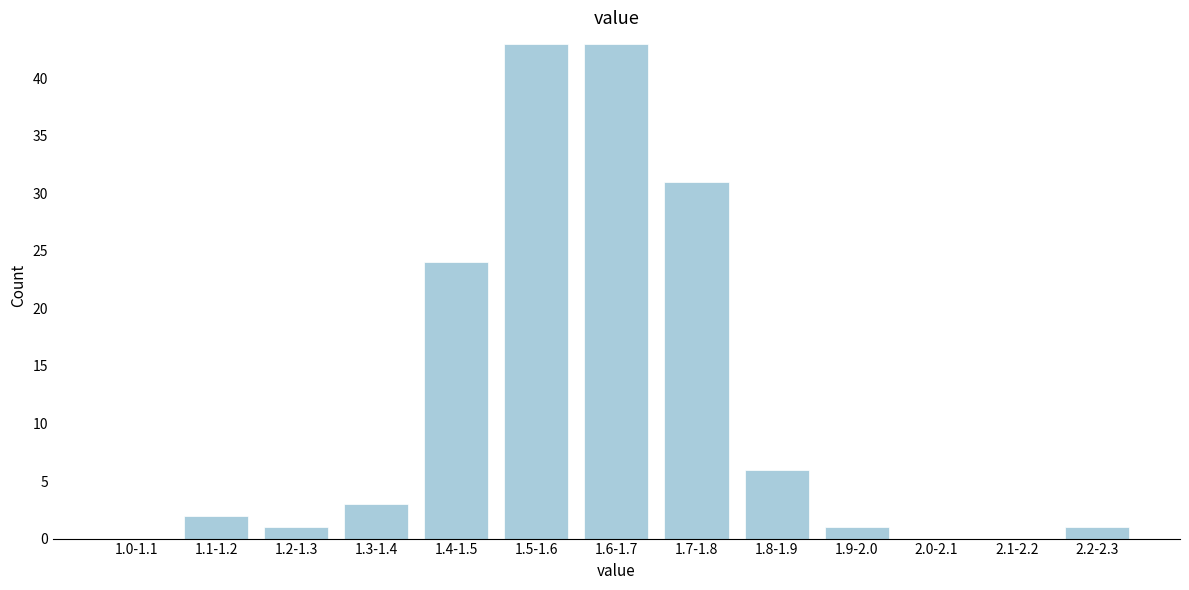

Reading left to right, extract all data points from this chart.

1.0-1.1=0	1.1-1.2=2	1.2-1.3=1	1.3-1.4=3	1.4-1.5=24	1.5-1.6=43	1.6-1.7=43	1.7-1.8=31	1.8-1.9=6	1.9-2.0=1	2.0-2.1=0	2.1-2.2=0	2.2-2.3=1